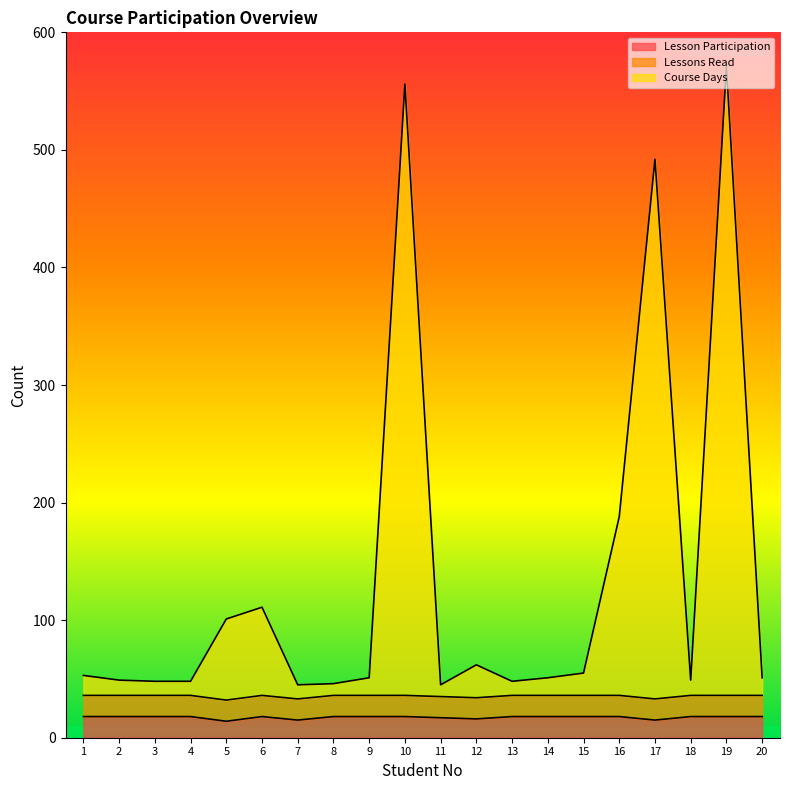

How many Lesson Participation values are between 18 and 19?

15